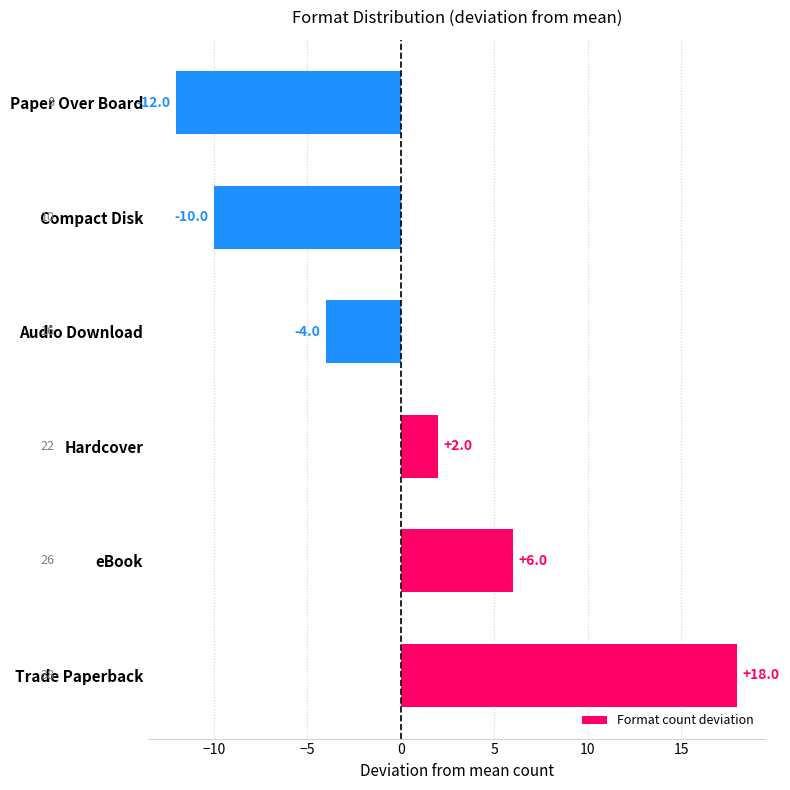

List the labels in order of value, smallest first.

Paper Over Board, Compact Disk, Audio Download, Hardcover, eBook, Trade Paperback